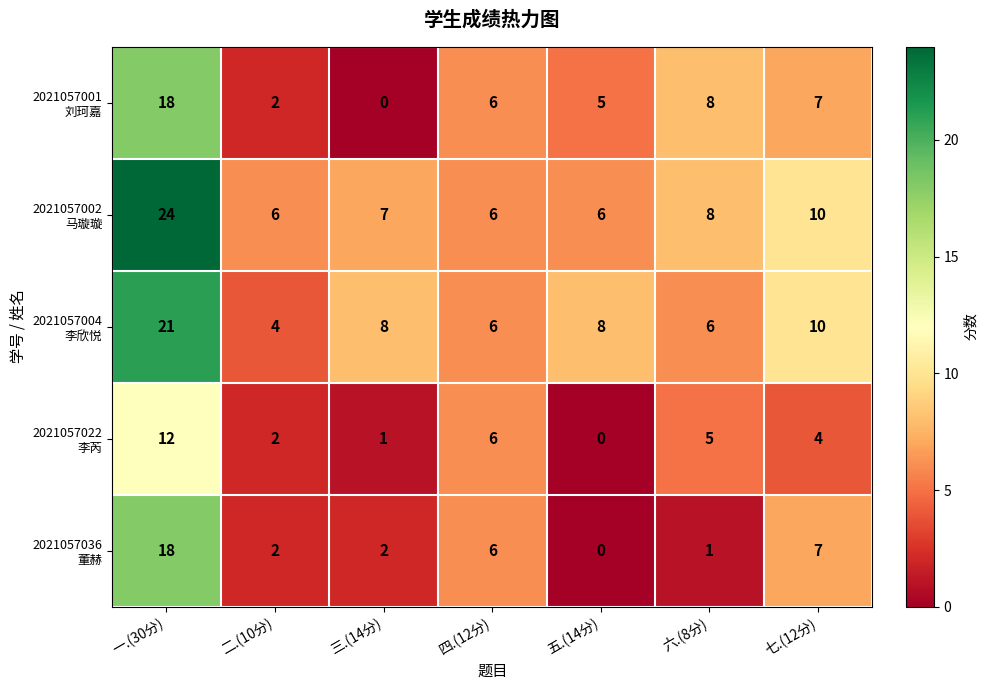

What is the spread (max minus min) of values at 六.(8分)?

7